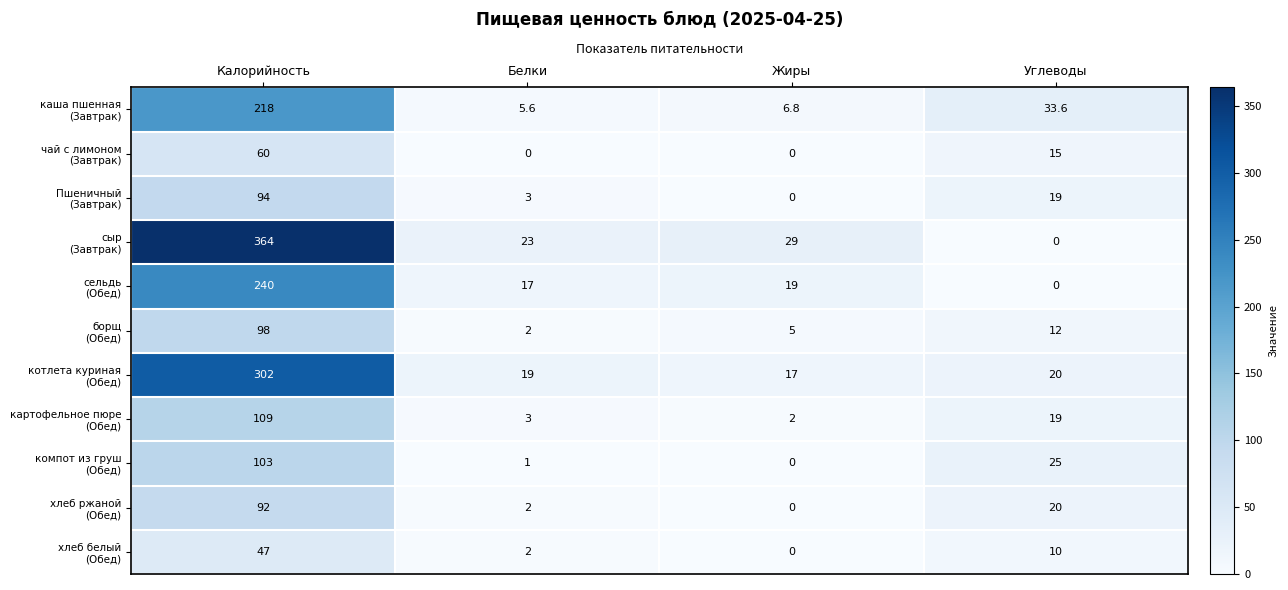

At which category is the sum across all series the highest?

Калорийность